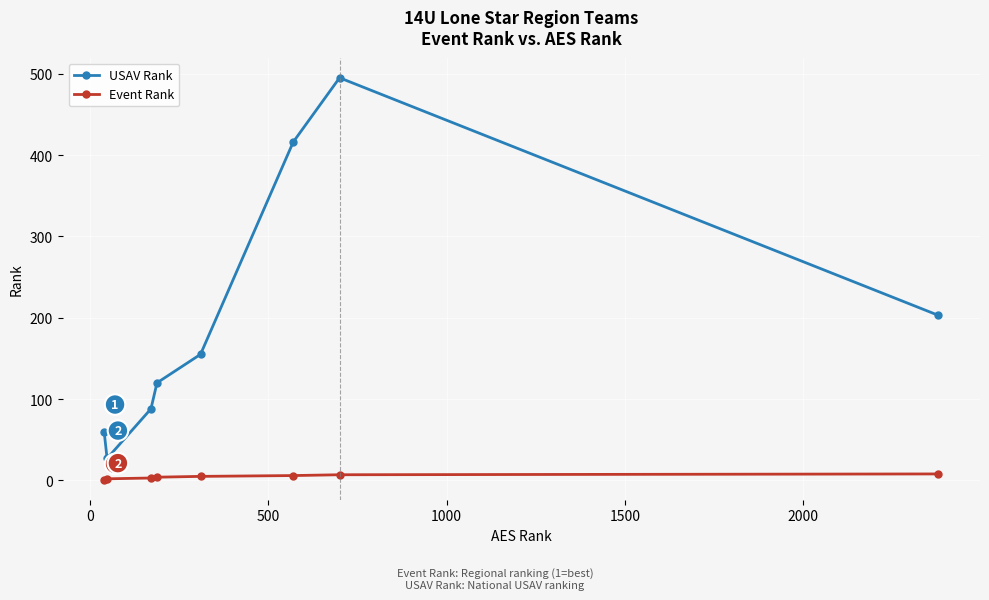

What is the value of the USAV Rank point at the 5th from the left?

155